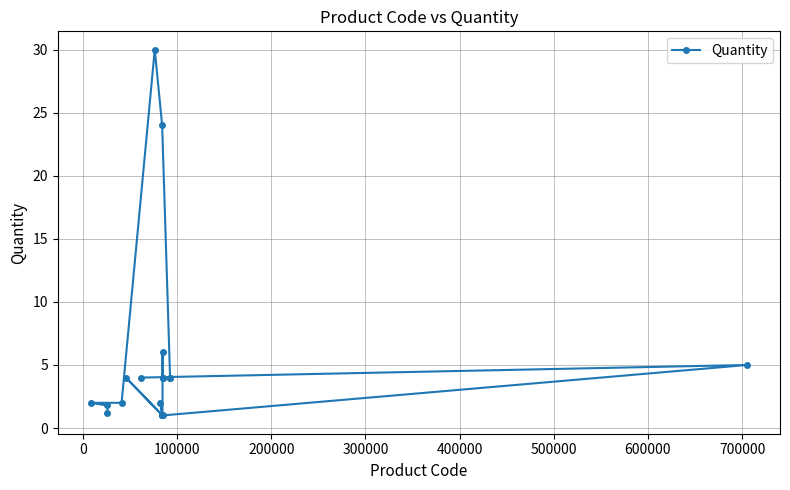

What is the maximum value shown in the chart?

30.0